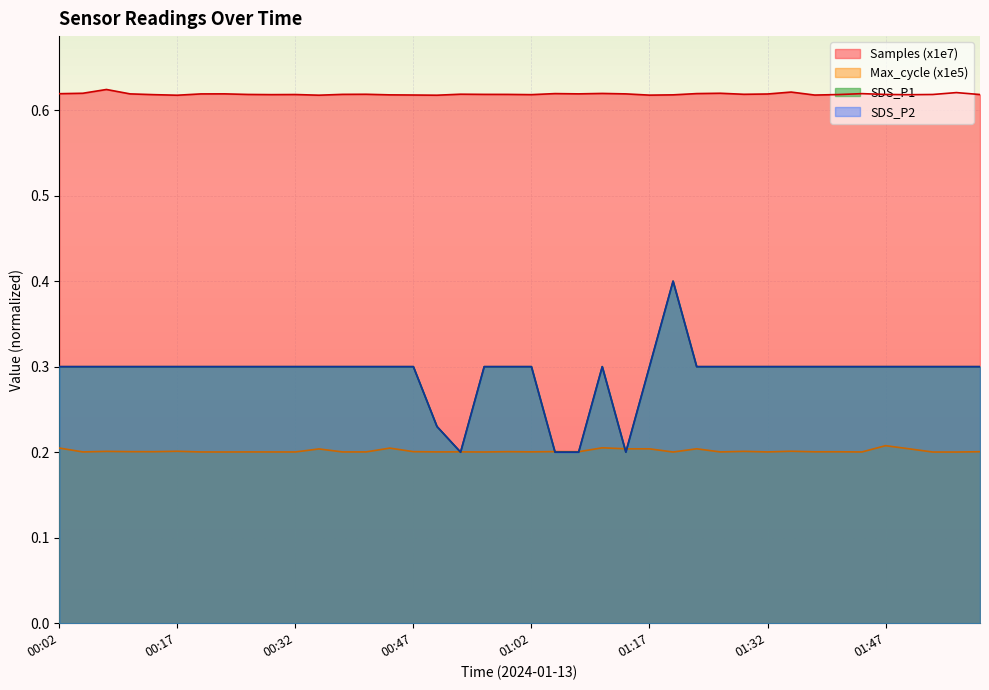

What is the difference between the second highest and minimum values in the SDS_P2 series?

0.1